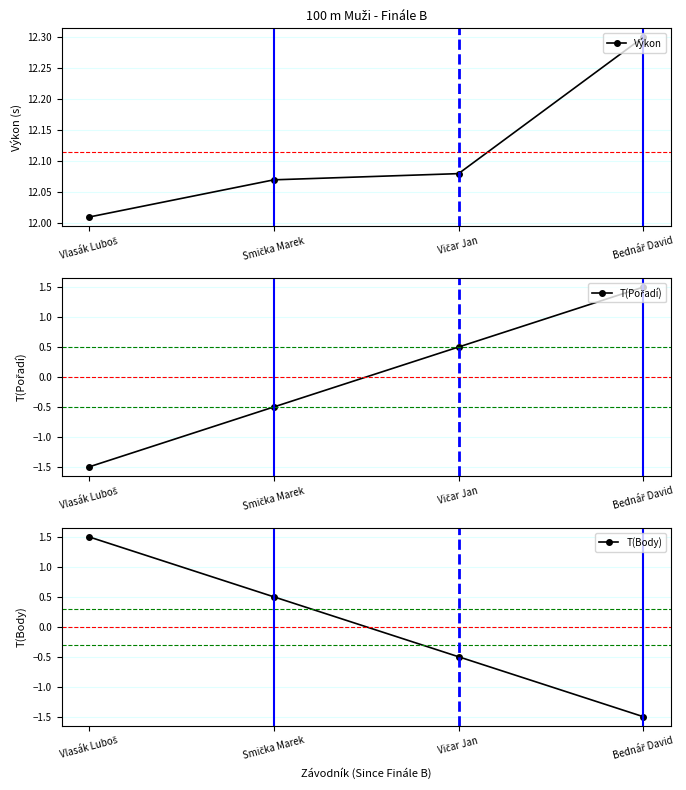

Where is Výkon nearest to the value 12?

Vlasák Luboš